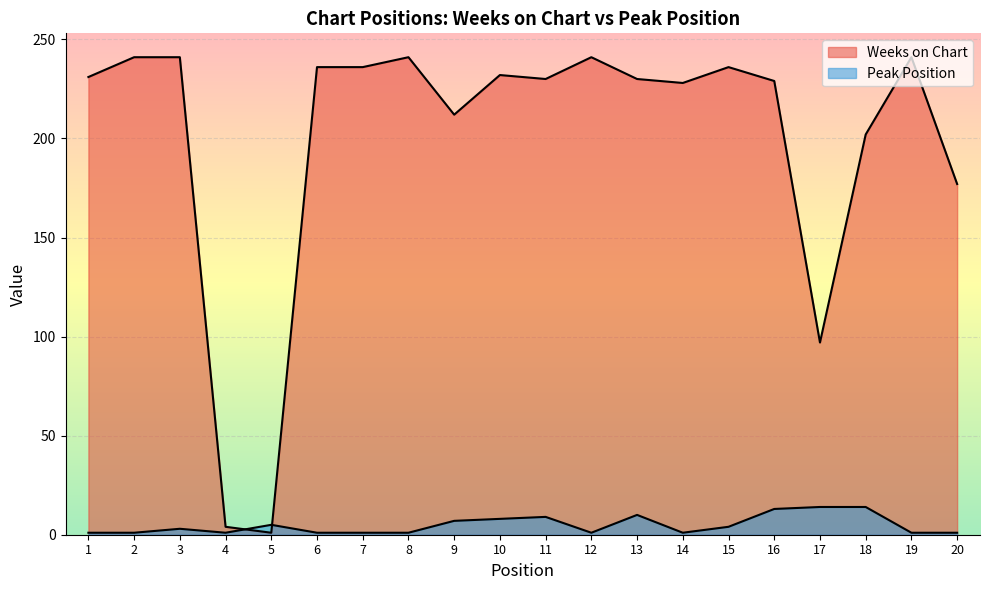

Between which two adjacent categories do Weeks on Chart and Peak Position first intersect?

4 and 5